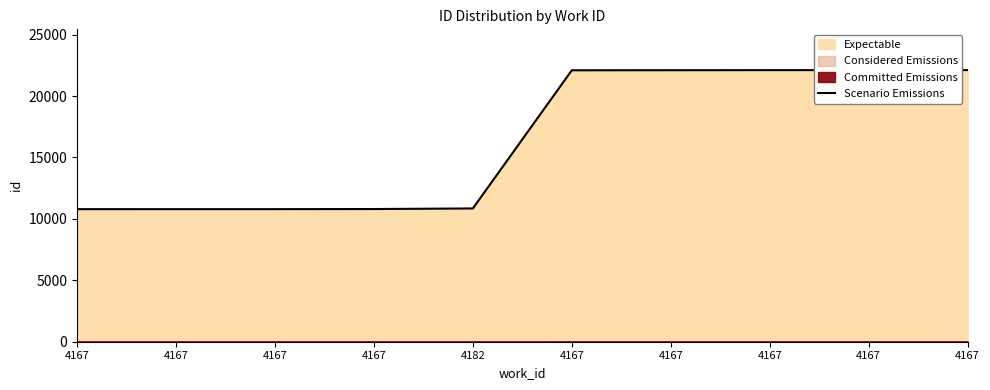

Count the number of values greater than 22098.

4